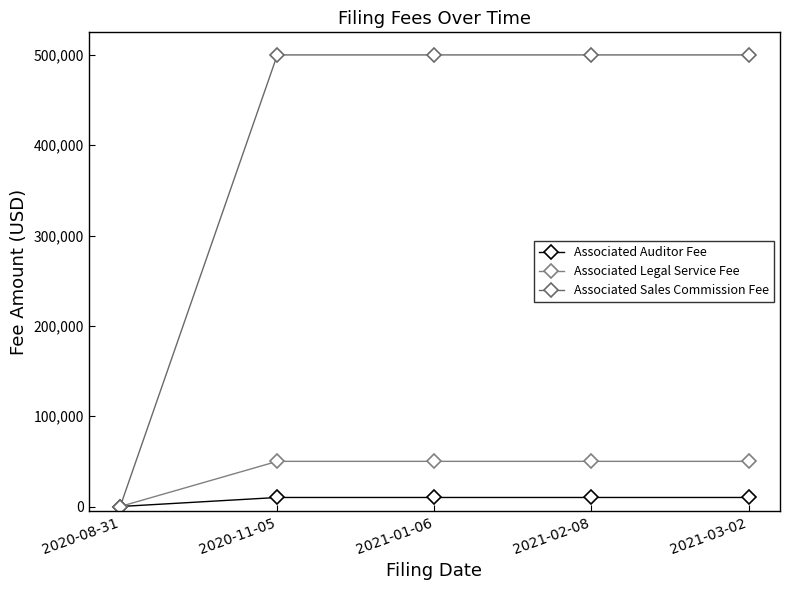

Does the chart have visible grid lines?

No